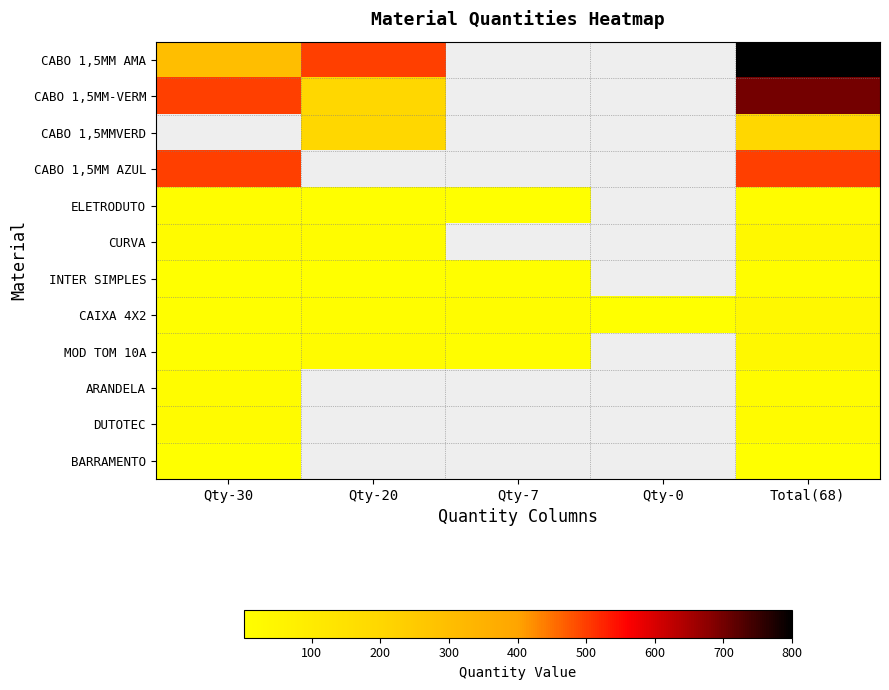

The value of MOD TOM 10A at Qty-20 is 20.0. True or false?

True